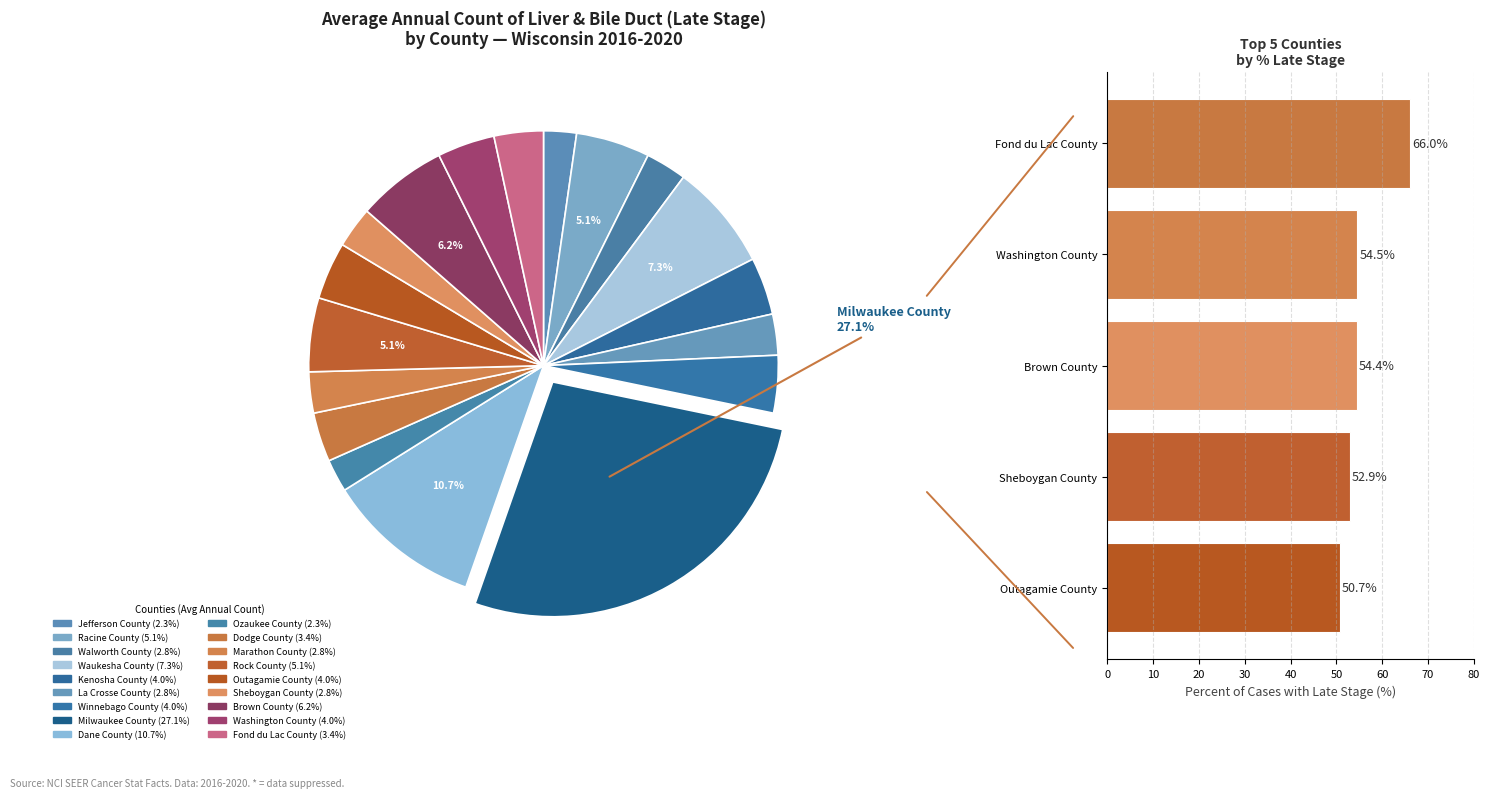

True or false: Washington County accounts for 20% of the total.

True